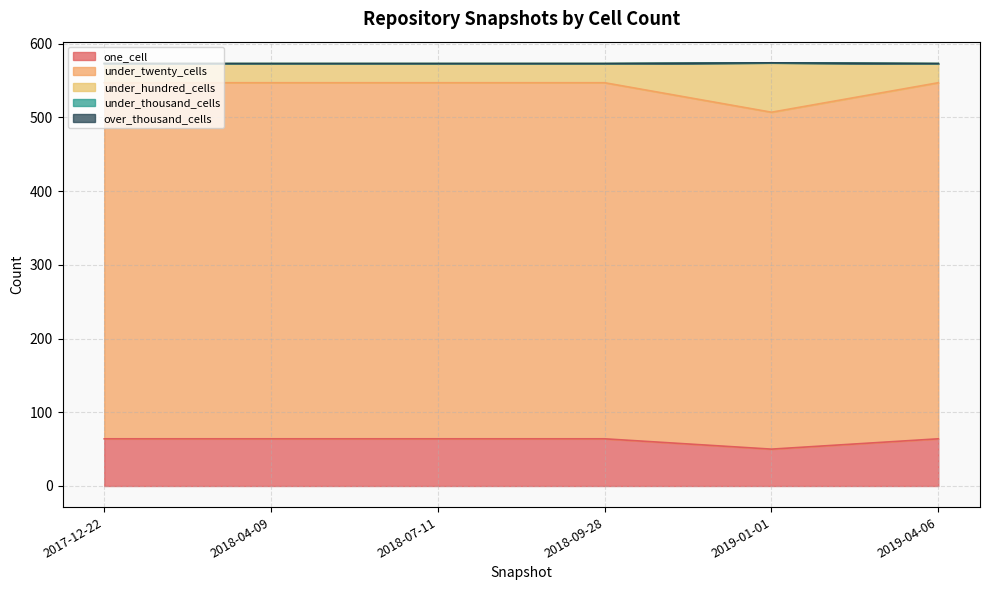

Does the chart have visible grid lines?

Yes